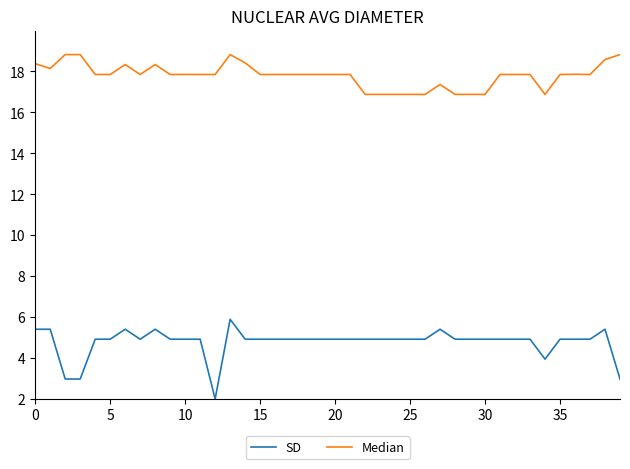

List the series in order of their overall mean, lowest first.

SD, Median